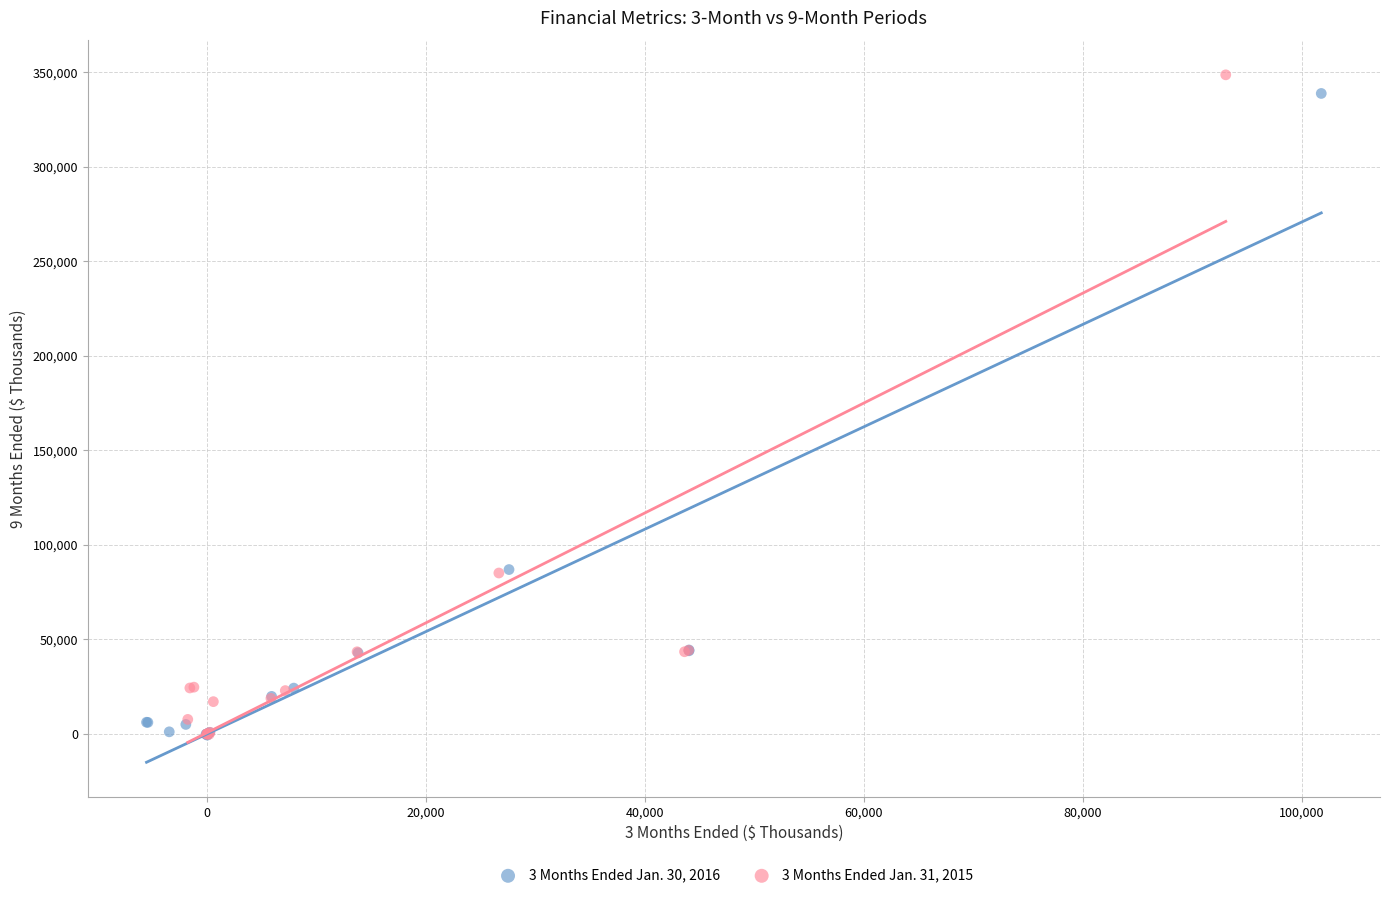

What are all the series names shown in the legend?

3 Months Ended Jan. 30, 2016, 3 Months Ended Jan. 31, 2015